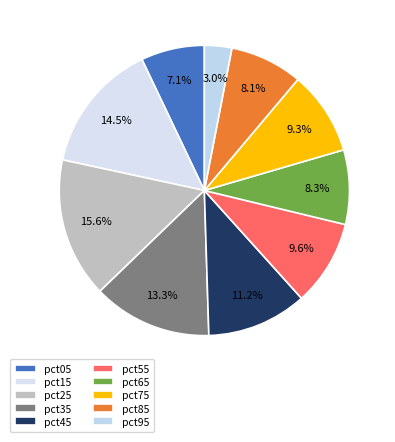

Rank the categories by value from lowest to highest.

pct95, pct05, pct85, pct65, pct75, pct55, pct45, pct35, pct15, pct25